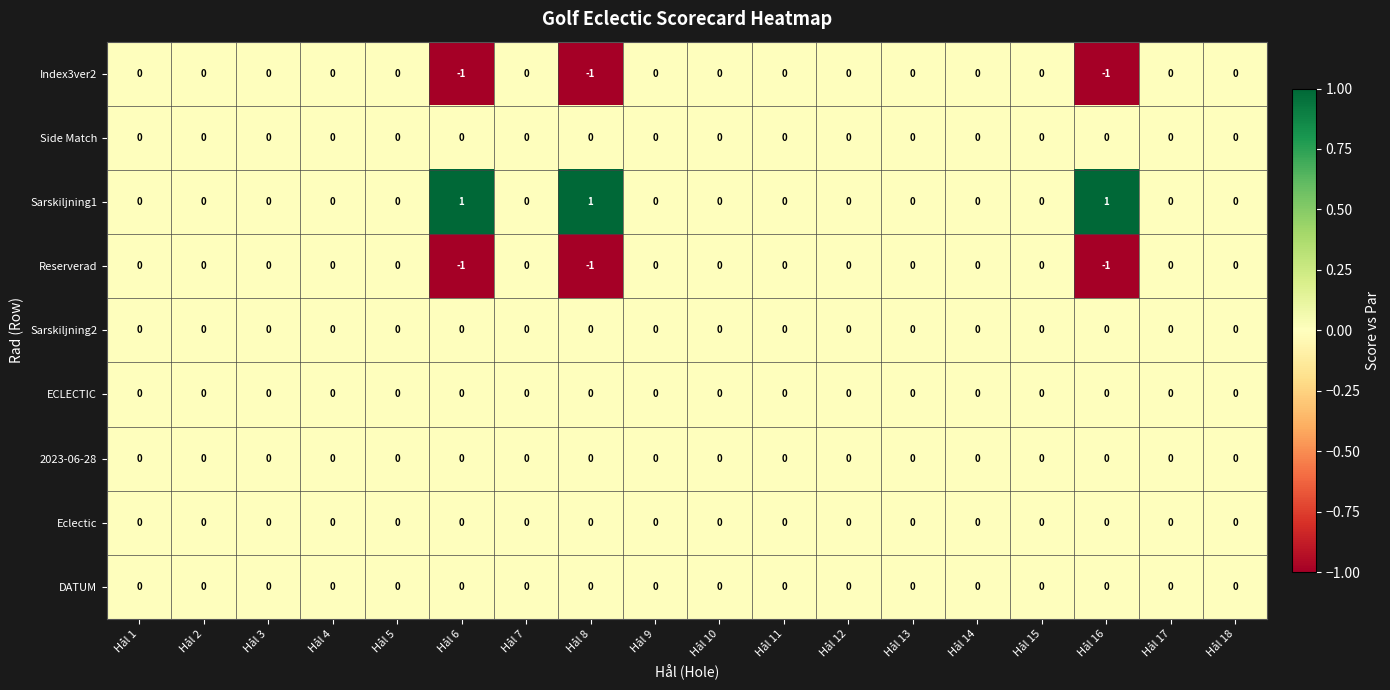

Which series has the largest total across all categories?

Sarskiljning1